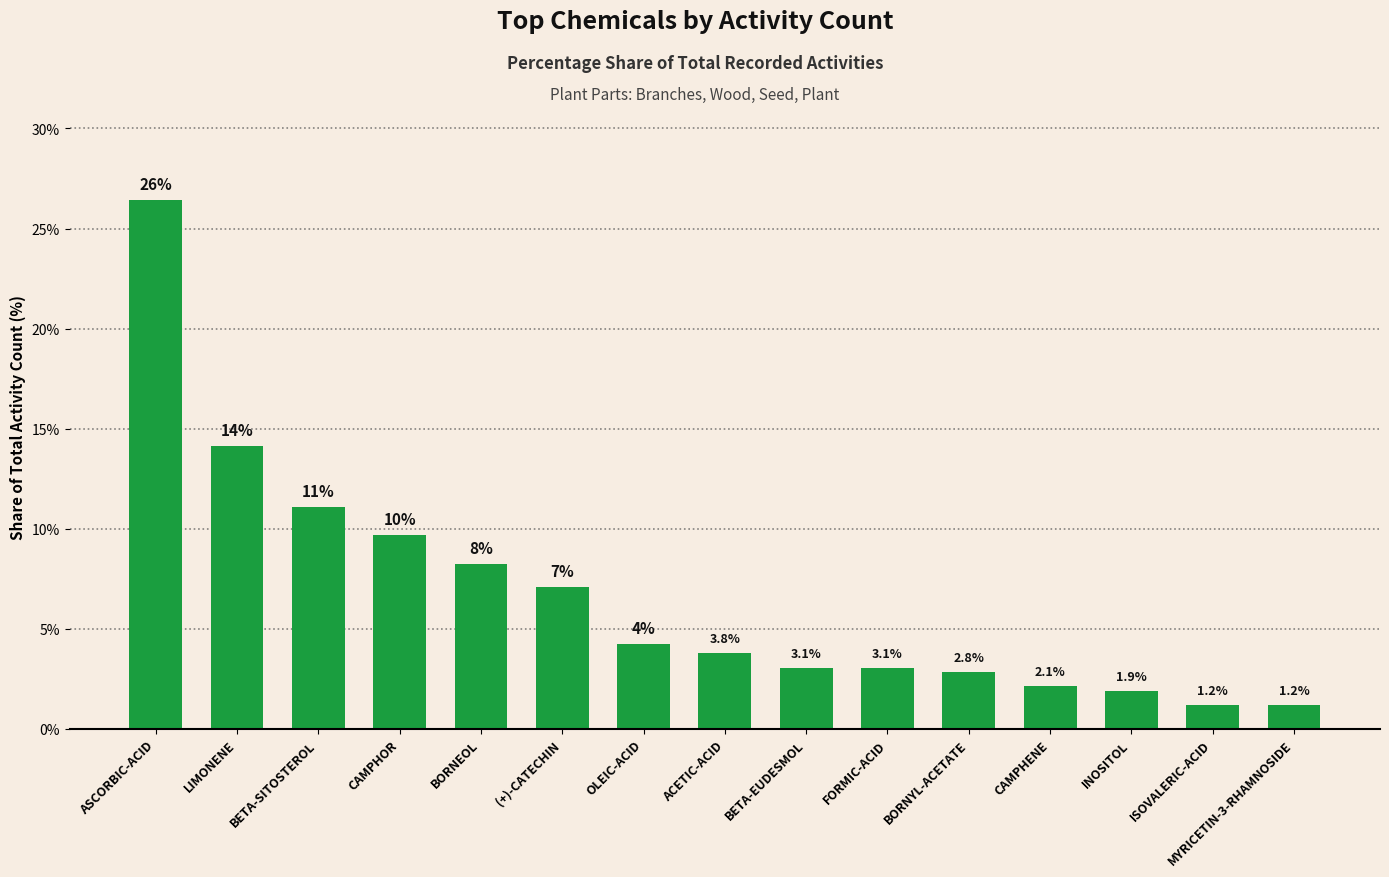

What position from the left is ACETIC-ACID?

8